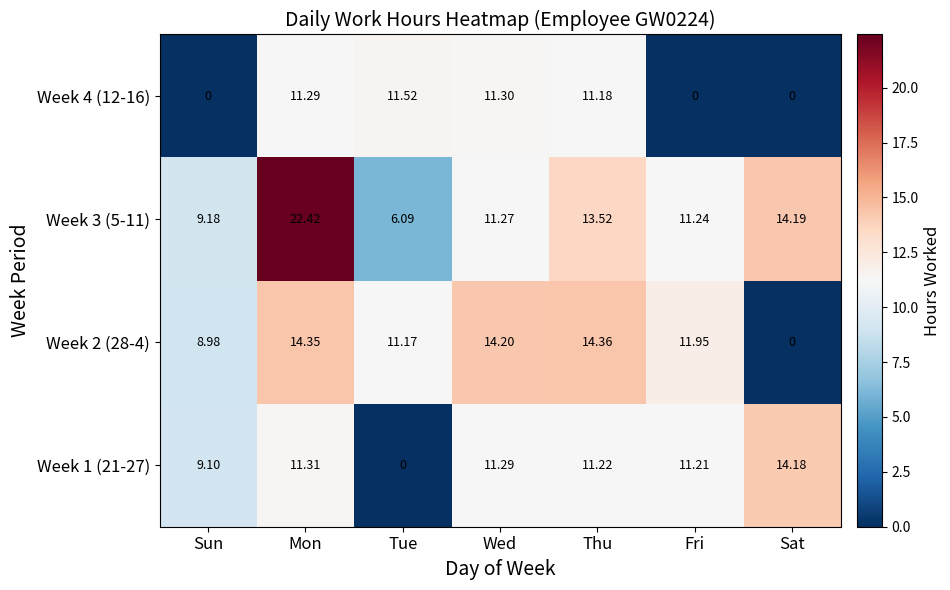

List the labels in order of Week 1 (21-27) value, smallest first.

Tue, Sun, Fri, Thu, Wed, Mon, Sat